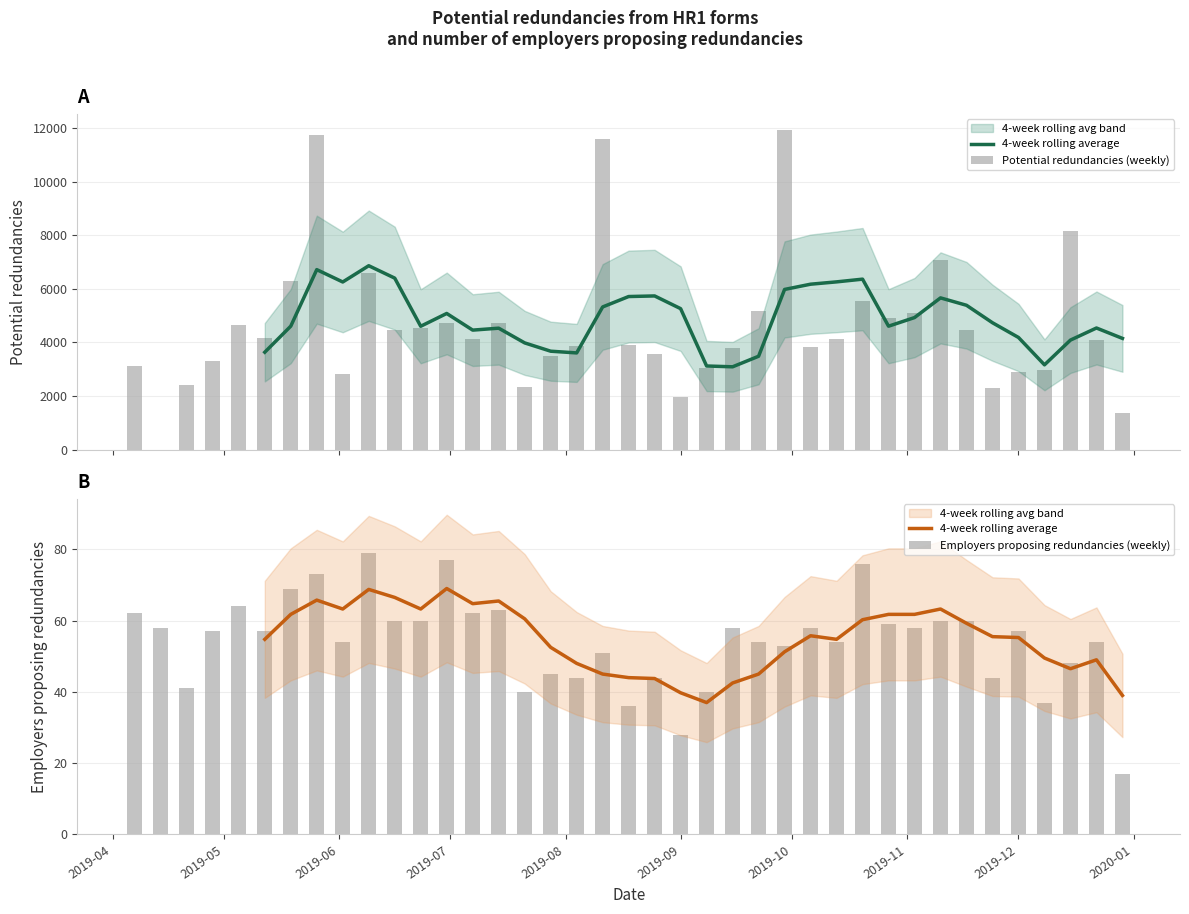

What is the label of the 9th bar from the right?

2019-11